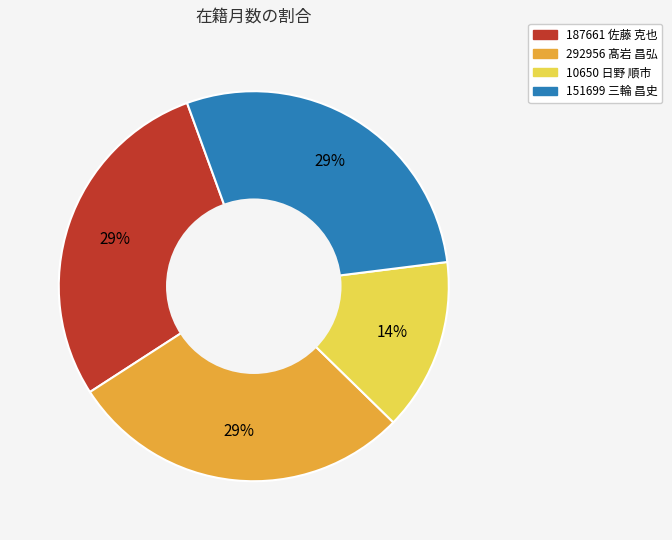

Which slice is the smallest?

10650 日野 順市